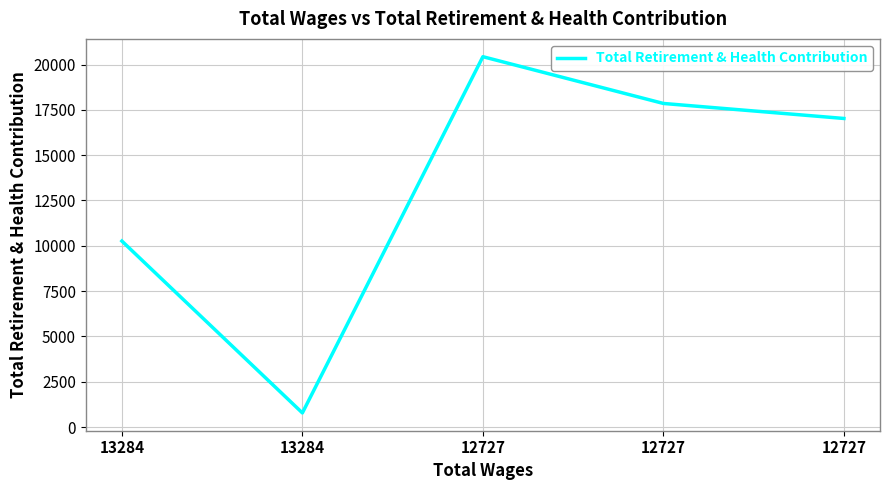

Reading right to left, what are all the values shown in this chart?

17024	17852	20431	782	10262